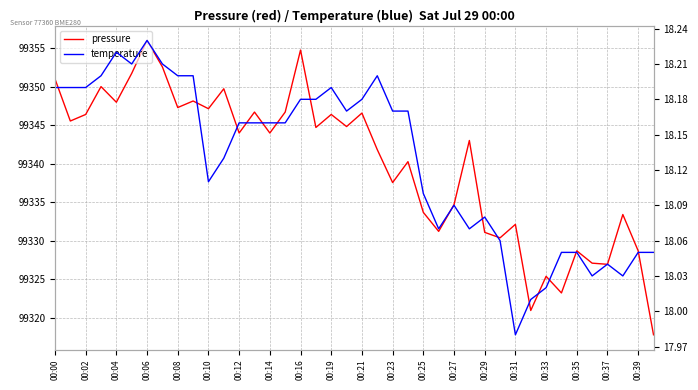

What is the label of the 1st point from the left?

00:00